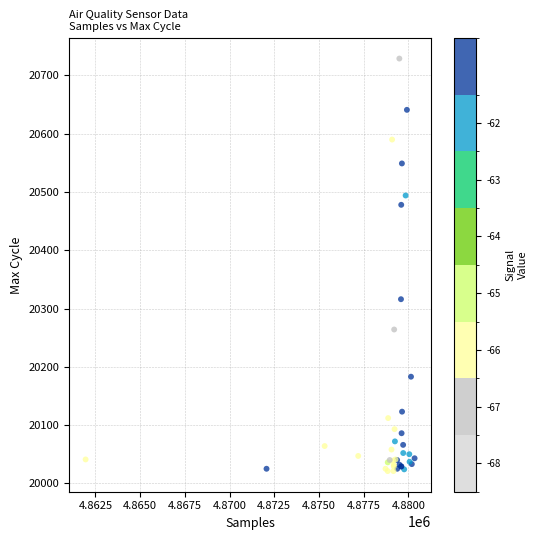

What Y value in the scatter plot is closest to 20375?

20316